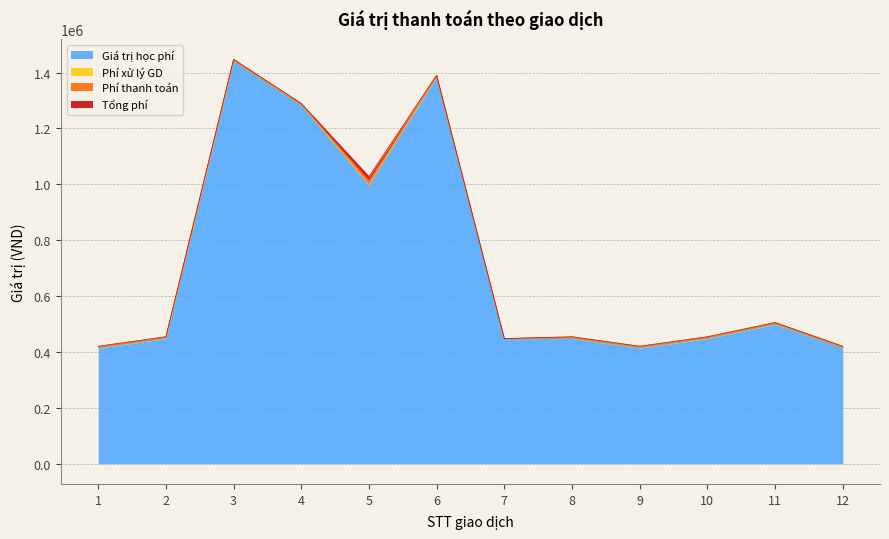

Does the chart display data point markers on the line(s)?

No